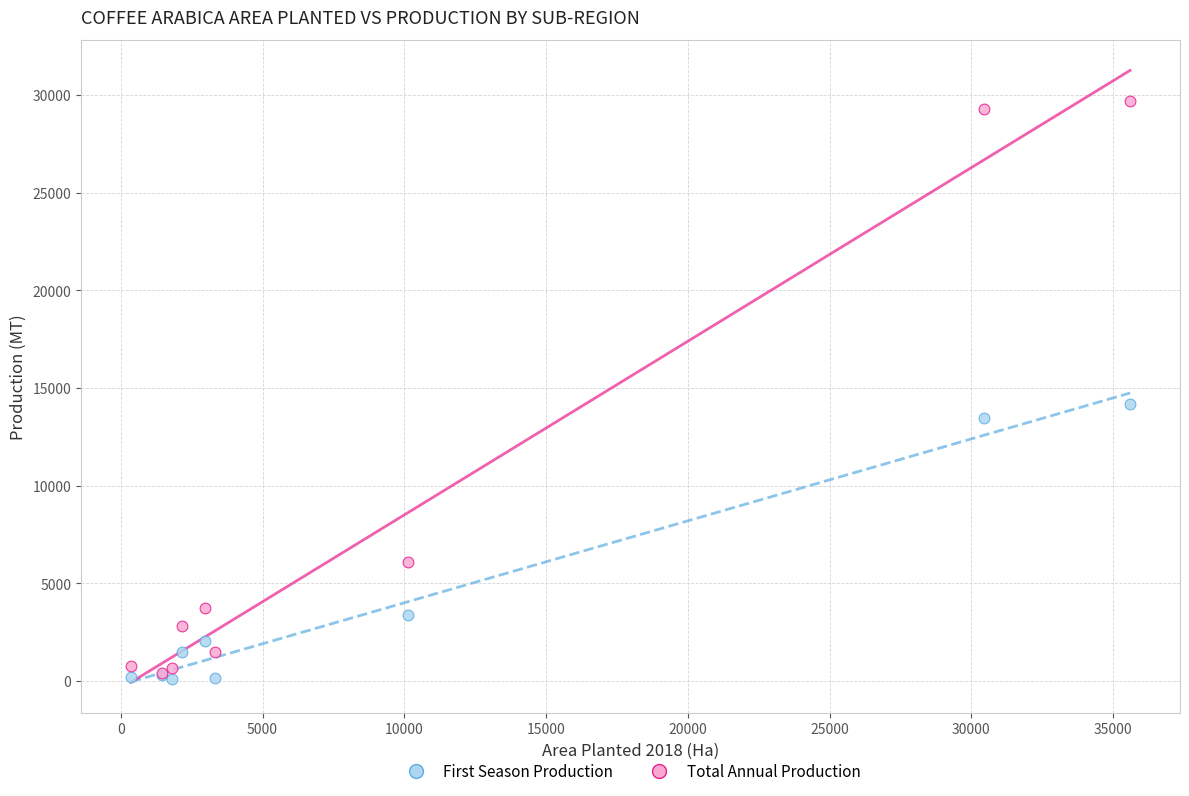

Which series reaches the maximum Y coordinate?

Total Annual Production